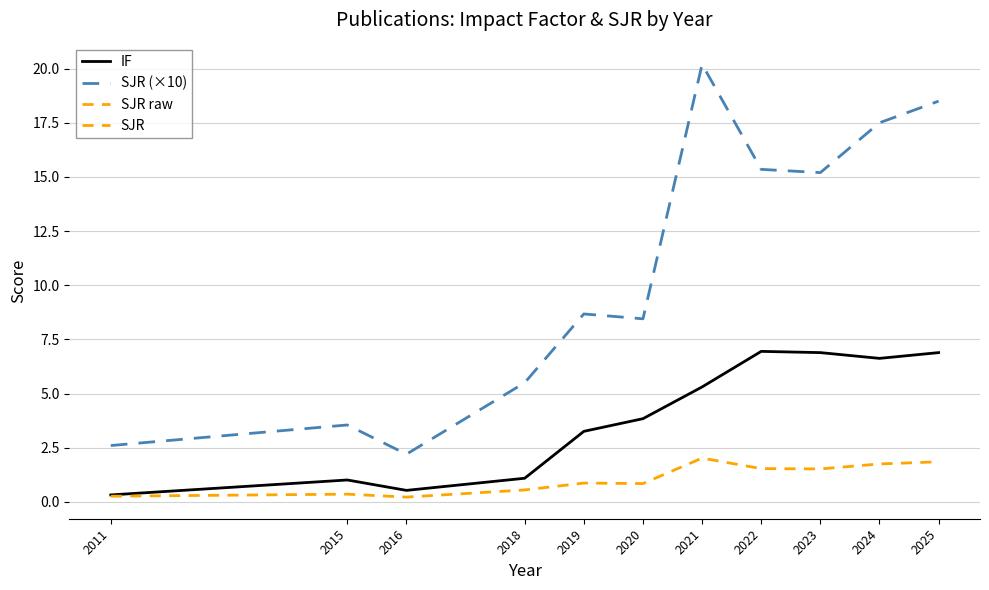

True or false: SJR (×10) and SJR cross at least once.

False